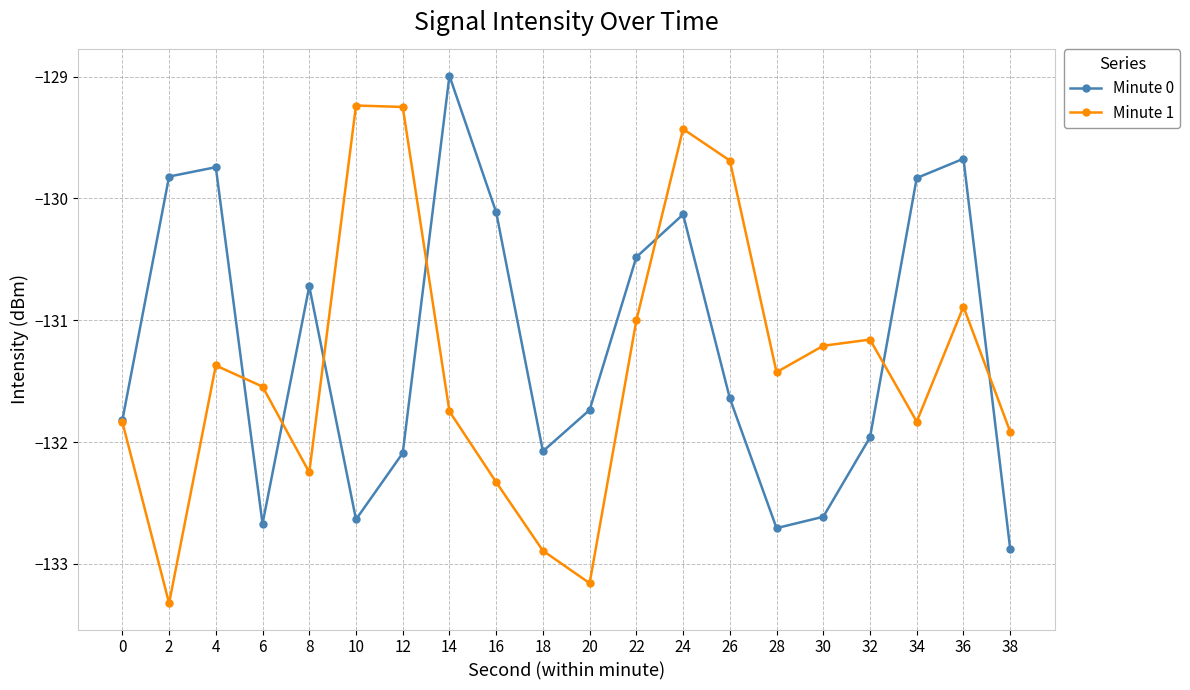

Which series changed the most between 12 and 32?

Minute 1